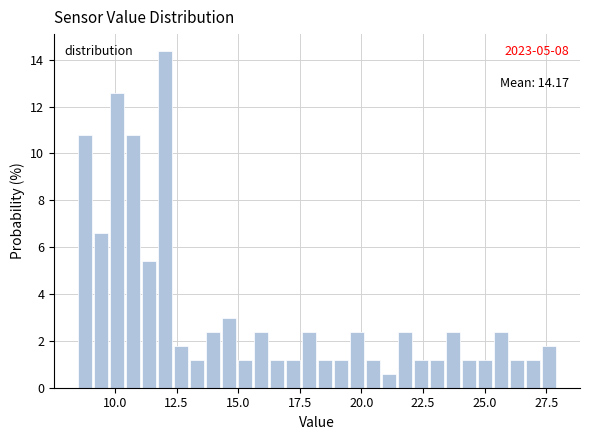

Around what value on the x-axis is the tallest bar? Give the approximate position of its centre, as read against the axis.

12.0